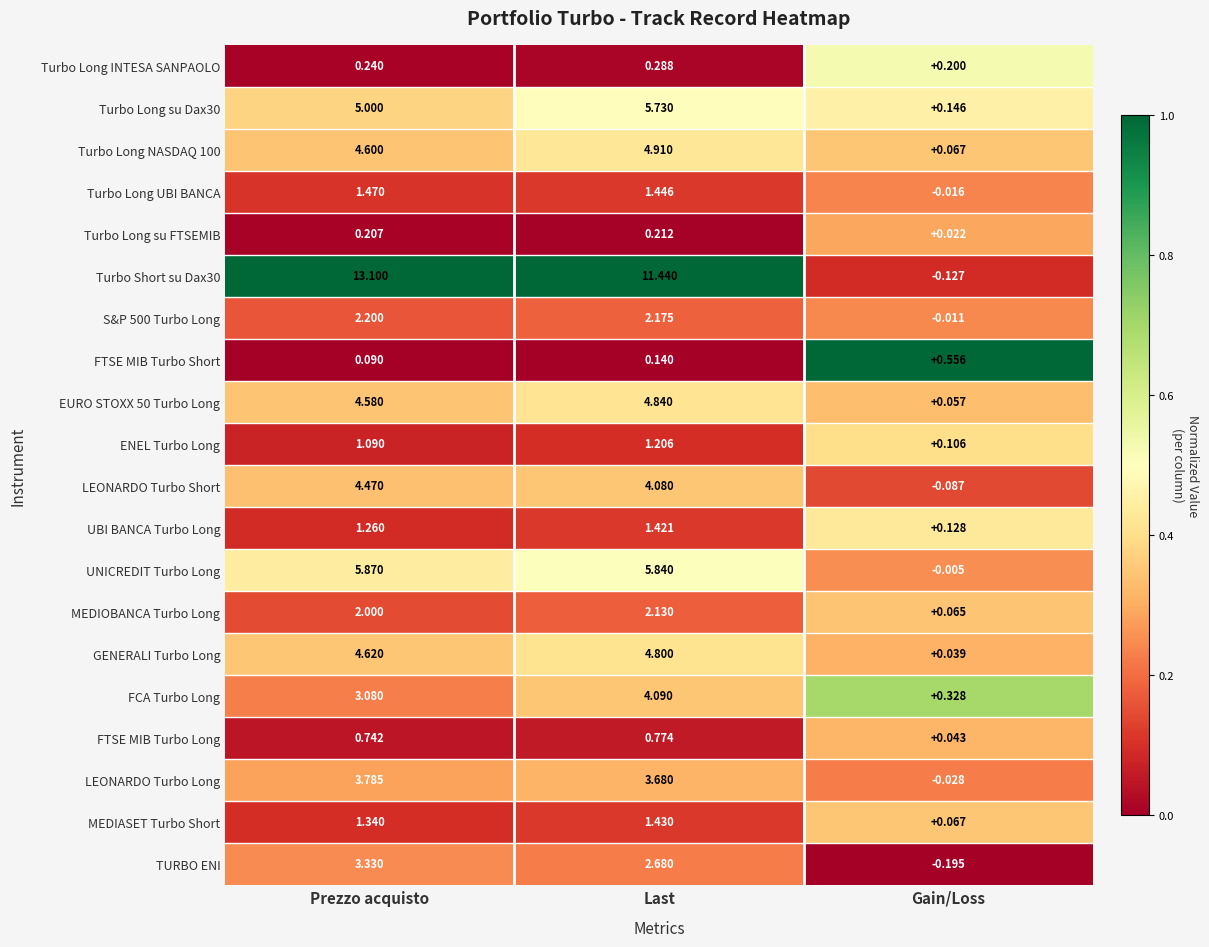

Which series changed the most between Prezzo acquisto and Last?

Turbo Short su Dax30